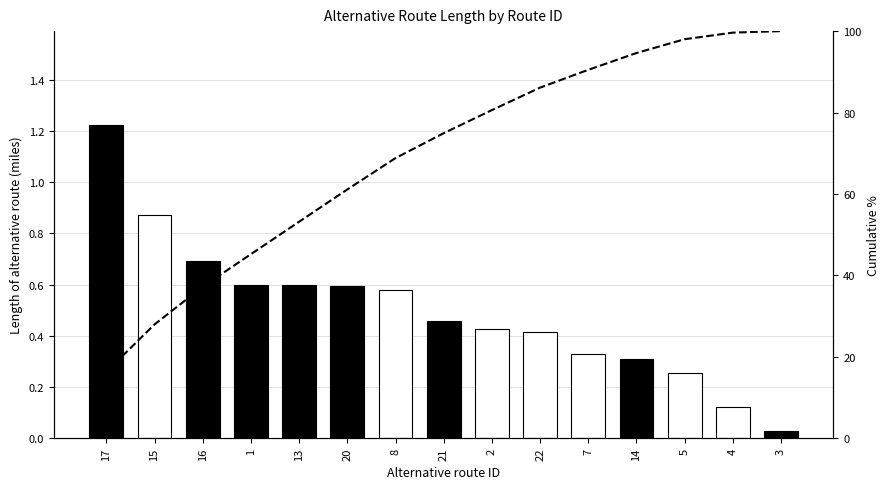

Reading left to right, transcribe all the data shown in this chart.

17=16.3	15=28.0	16=37.2	1=45.2	13=53.2	20=61.1	8=68.8	21=74.9	2=80.6	22=86.1	7=90.5	14=94.6	5=98.0	4=99.6	3=100.0